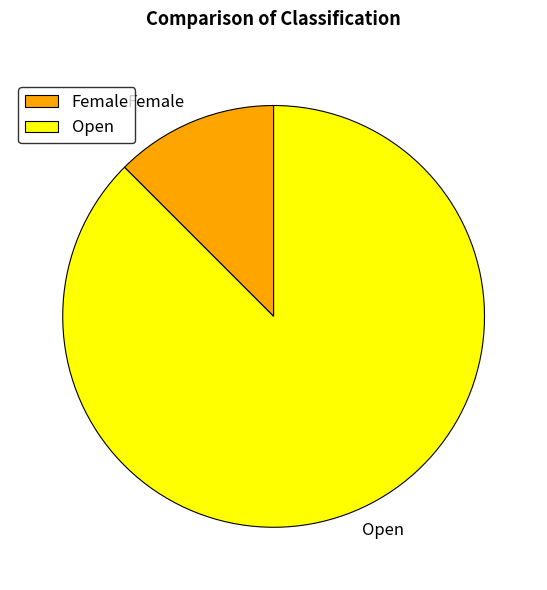

What is the ratio of the value at Female to the value at Open?

0.1